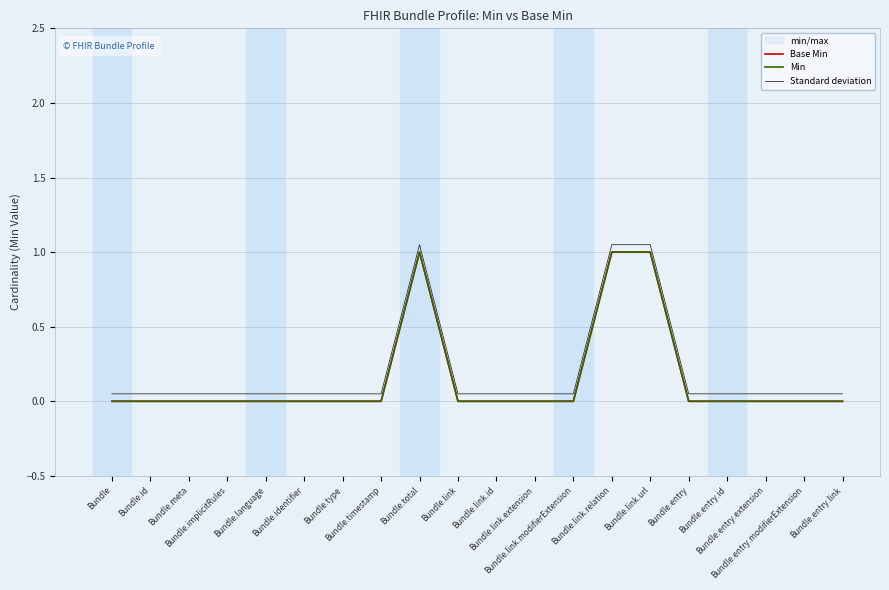

Is this an area chart (filled region under the line)?

No